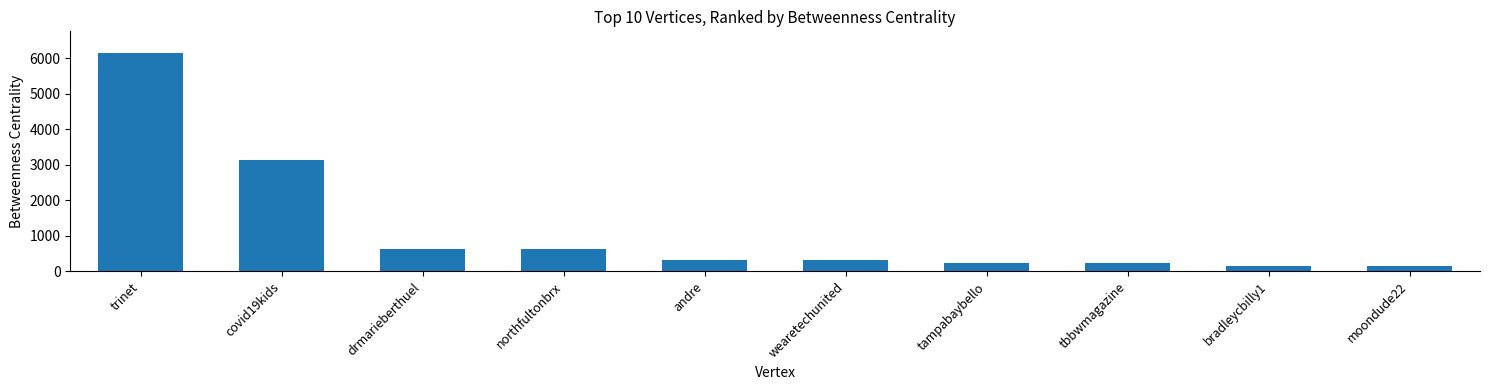

What is the ratio of the value at moondude22 to the value at andre?

0.5